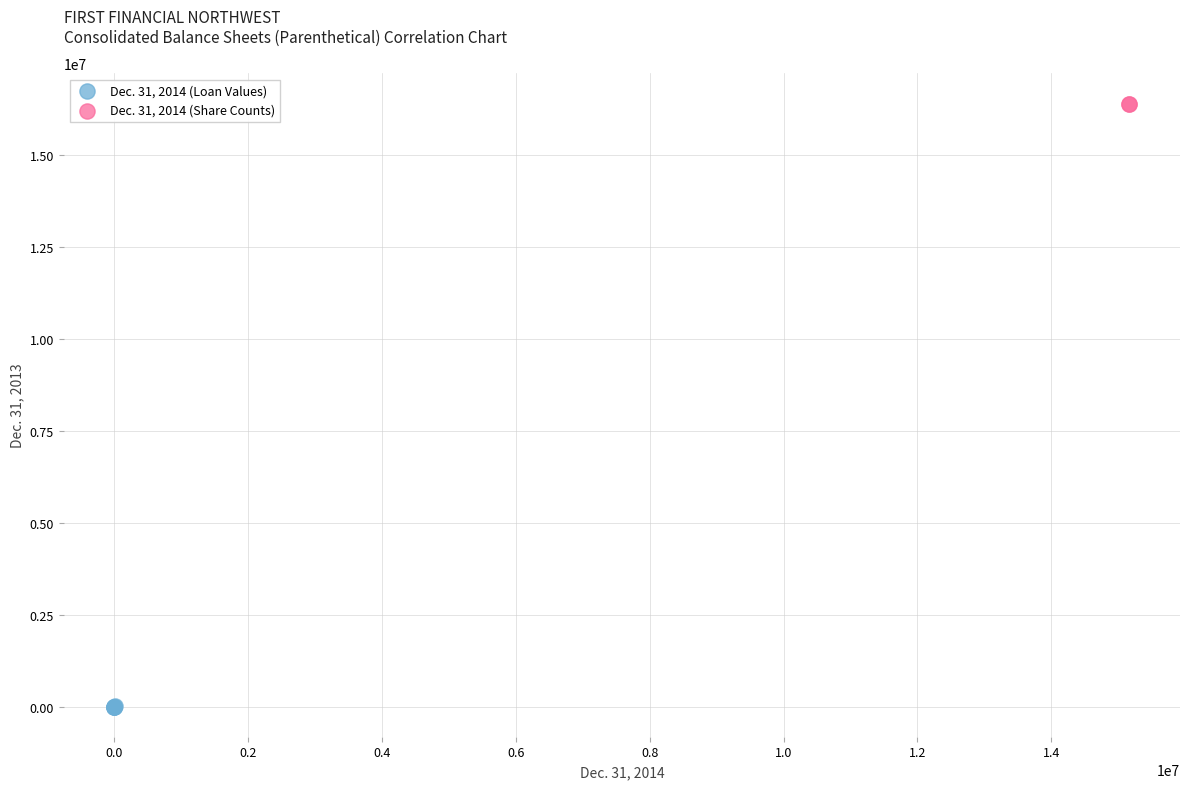

What are all the series names shown in the legend?

Dec. 31, 2014 (Loan Values), Dec. 31, 2014 (Share Counts)